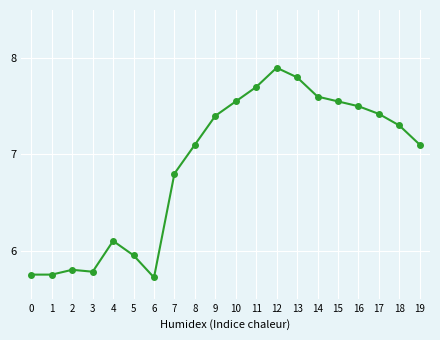

What is the approximate value at 12?

7.9